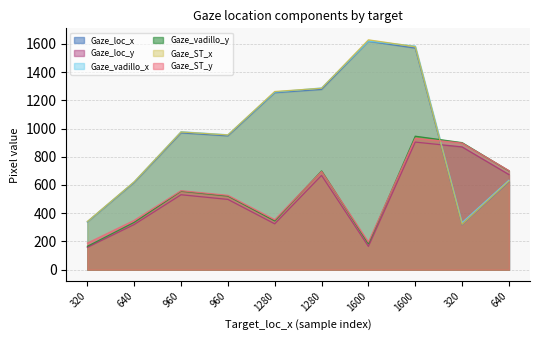

Reading left to right, what are all the values shown in this chart?

Gaze_loc_x: 341.3	622.9	975.9	954.8	1262.5	1285.7	1628.6	1580.3	321.2	626.9
Gaze_loc_y: 158.0	320.0	531.0	498.0	325.0	668.0	165.0	904.0	870.0	674.0
Gaze_vadillo_x: 340.5	623.1	977.6	956.0	1258.5	1287.7	1619.2	1584.7	333.4	633.6
Gaze_vadillo_y: 165.8	335.3	555.9	521.7	345.8	699.8	183.7	945.7	900.2	700.5
Gaze_ST_x: 338.0	618.0	969.0	948.0	1254.0	1277.0	1618.0	1570.0	318.0	622.0
Gaze_ST_y: 188.2	349.5	559.6	526.8	354.5	696.1	195.1	931.1	897.2	702.0